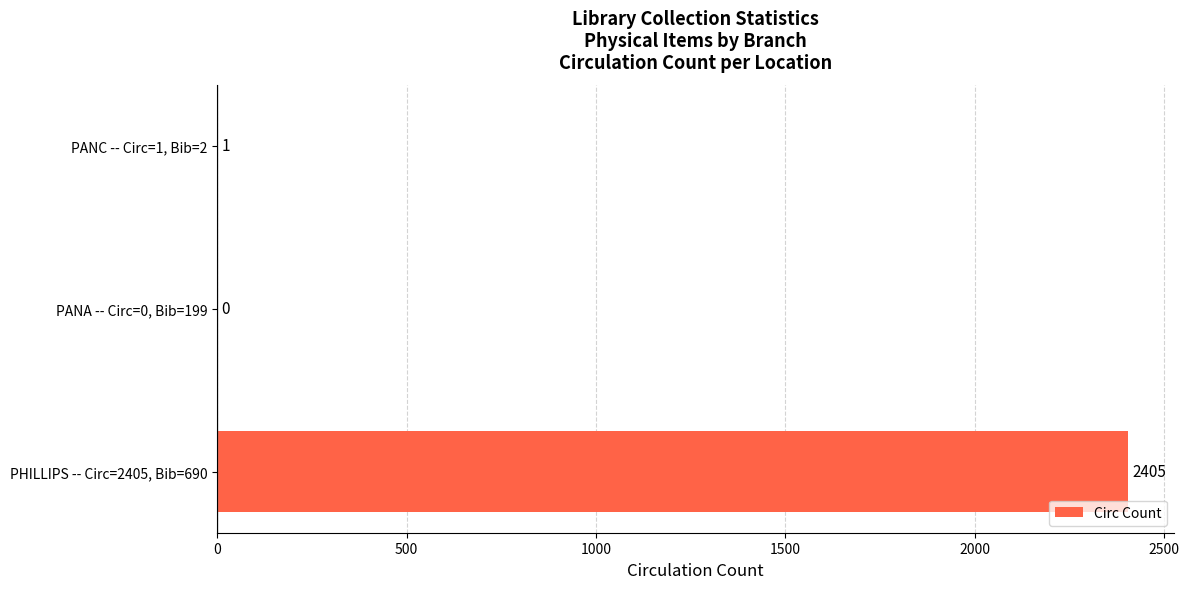

What is the sum of the values at PANA -- Circ=0, Bib=199 and PHILLIPS -- Circ=2405, Bib=690?

2405